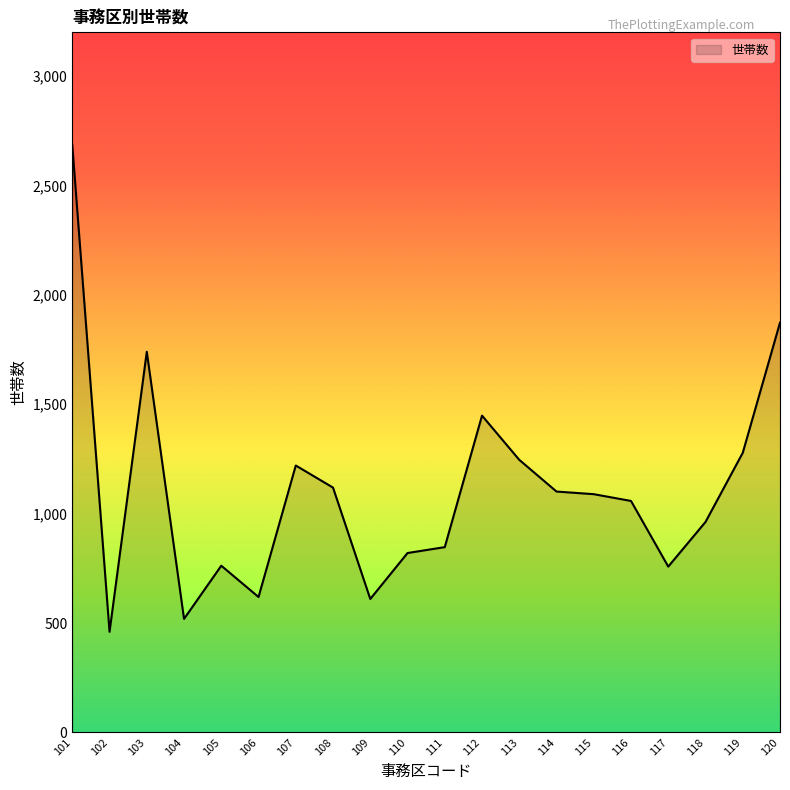

How many values are below 1089?

10